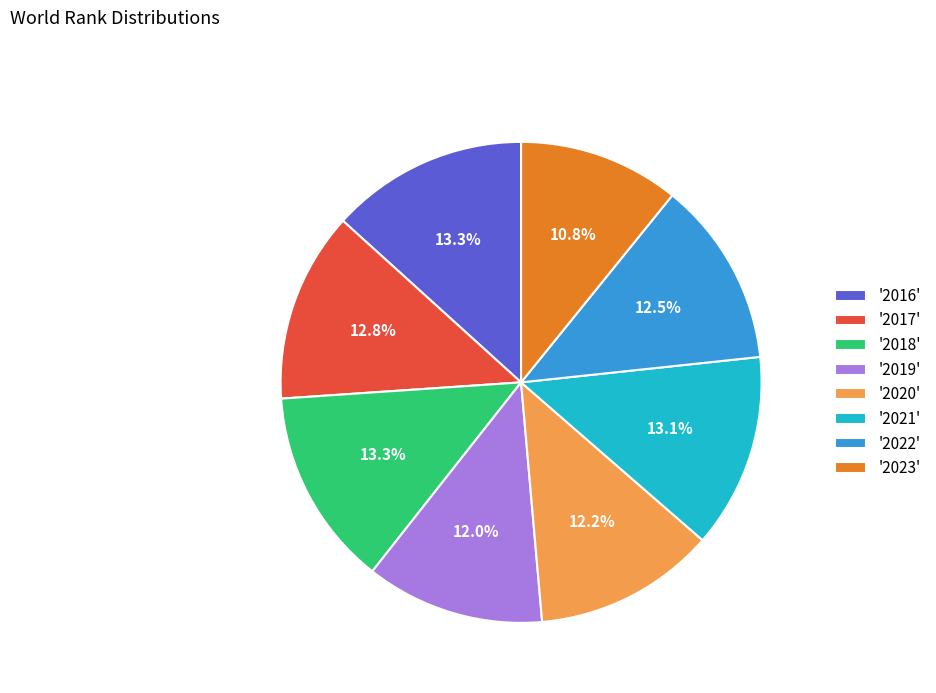

Approximately how many times larger is the value at '2023' compared to '2016'?

0.8